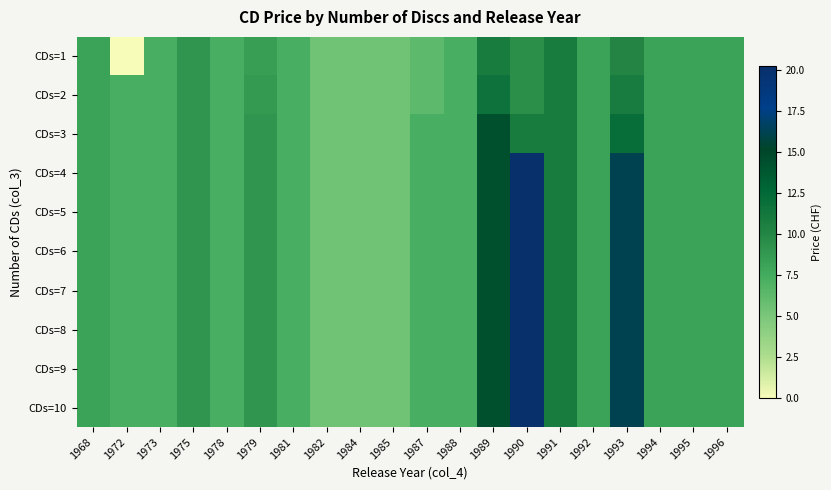

Reading left to right, transcribe all the data shown in this chart.

CDs=1: 1968=8.1	1972=0.0	1973=7.2	1975=9.0	1978=7.2	1979=8.4	1981=7.2	1982=5.4	1984=5.4	1985=5.4	1987=6.3	1988=7.2	1989=10.8	1990=9.4	1991=10.8	1992=8.1	1993=10.1	1994=8.1	1995=8.1	1996=8.1
CDs=2: 1968=8.1	1972=7.2	1973=7.2	1975=9.0	1978=7.2	1979=8.7	1981=7.2	1982=5.4	1984=5.4	1985=5.4	1987=6.3	1988=7.2	1989=11.7	1990=9.4	1991=10.8	1992=8.1	1993=10.8	1994=8.1	1995=8.1	1996=8.1
CDs=3: 1968=8.1	1972=7.2	1973=7.2	1975=9.0	1978=7.2	1979=9.0	1981=7.2	1982=5.4	1984=5.4	1985=5.4	1987=7.2	1988=7.2	1989=14.4	1990=10.8	1991=10.8	1992=8.1	1993=12.2	1994=8.1	1995=8.1	1996=8.1
CDs=4: 1968=8.1	1972=7.2	1973=7.2	1975=9.0	1978=7.2	1979=9.0	1981=7.2	1982=5.4	1984=5.4	1985=5.4	1987=7.2	1988=7.2	1989=14.4	1990=20.2	1991=10.8	1992=8.1	1993=16.2	1994=8.1	1995=8.1	1996=8.1
CDs=5: 1968=8.1	1972=7.2	1973=7.2	1975=9.0	1978=7.2	1979=9.0	1981=7.2	1982=5.4	1984=5.4	1985=5.4	1987=7.2	1988=7.2	1989=14.4	1990=20.2	1991=10.8	1992=8.1	1993=16.2	1994=8.1	1995=8.1	1996=8.1
CDs=6: 1968=8.1	1972=7.2	1973=7.2	1975=9.0	1978=7.2	1979=9.0	1981=7.2	1982=5.4	1984=5.4	1985=5.4	1987=7.2	1988=7.2	1989=14.4	1990=20.2	1991=10.8	1992=8.1	1993=16.2	1994=8.1	1995=8.1	1996=8.1
CDs=7: 1968=8.1	1972=7.2	1973=7.2	1975=9.0	1978=7.2	1979=9.0	1981=7.2	1982=5.4	1984=5.4	1985=5.4	1987=7.2	1988=7.2	1989=14.4	1990=20.2	1991=10.8	1992=8.1	1993=16.2	1994=8.1	1995=8.1	1996=8.1
CDs=8: 1968=8.1	1972=7.2	1973=7.2	1975=9.0	1978=7.2	1979=9.0	1981=7.2	1982=5.4	1984=5.4	1985=5.4	1987=7.2	1988=7.2	1989=14.4	1990=20.2	1991=10.8	1992=8.1	1993=16.2	1994=8.1	1995=8.1	1996=8.1
CDs=9: 1968=8.1	1972=7.2	1973=7.2	1975=9.0	1978=7.2	1979=9.0	1981=7.2	1982=5.4	1984=5.4	1985=5.4	1987=7.2	1988=7.2	1989=14.4	1990=20.2	1991=10.8	1992=8.1	1993=16.2	1994=8.1	1995=8.1	1996=8.1
CDs=10: 1968=8.1	1972=7.2	1973=7.2	1975=9.0	1978=7.2	1979=9.0	1981=7.2	1982=5.4	1984=5.4	1985=5.4	1987=7.2	1988=7.2	1989=14.4	1990=20.2	1991=10.8	1992=8.1	1993=16.2	1994=8.1	1995=8.1	1996=8.1